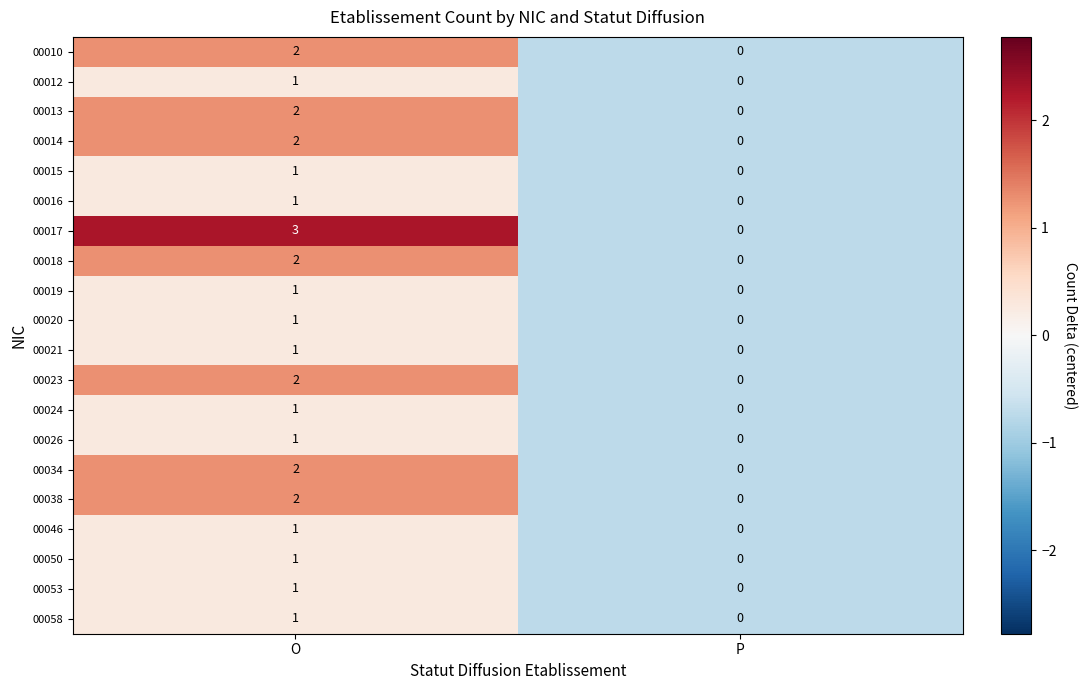

List the labels in order of 00013 value, smallest first.

P, O